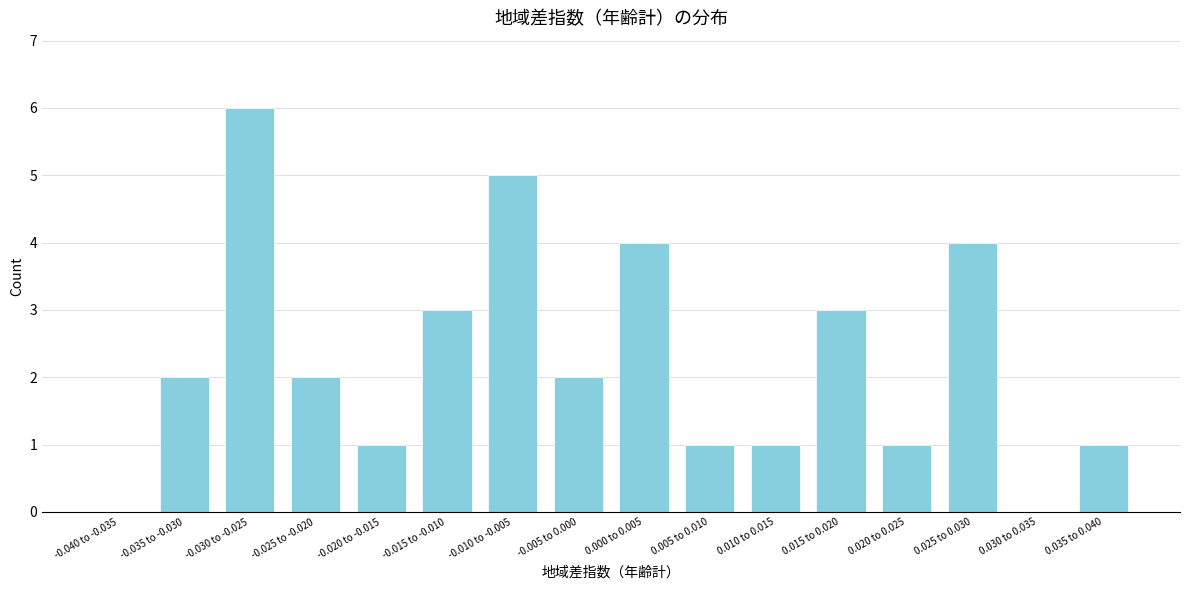

Reading right to left, extract all data points from this chart.

0.035 to 0.040=1	0.030 to 0.035=0	0.025 to 0.030=4	0.020 to 0.025=1	0.015 to 0.020=3	0.010 to 0.015=1	0.005 to 0.010=1	0.000 to 0.005=4	-0.005 to 0.000=2	-0.010 to -0.005=5	-0.015 to -0.010=3	-0.020 to -0.015=1	-0.025 to -0.020=2	-0.030 to -0.025=6	-0.035 to -0.030=2	-0.040 to -0.035=0